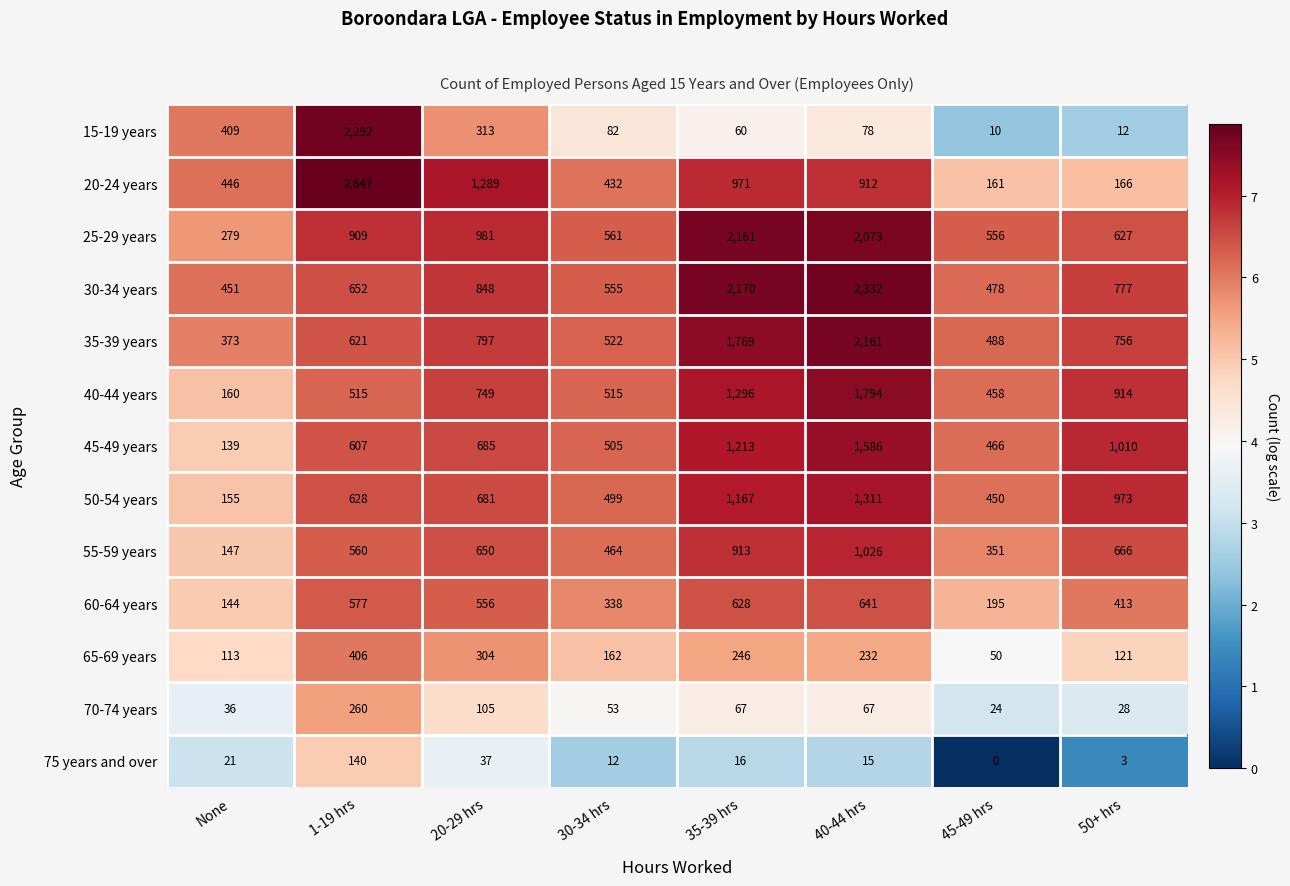

What is the greatest value displayed?

2647